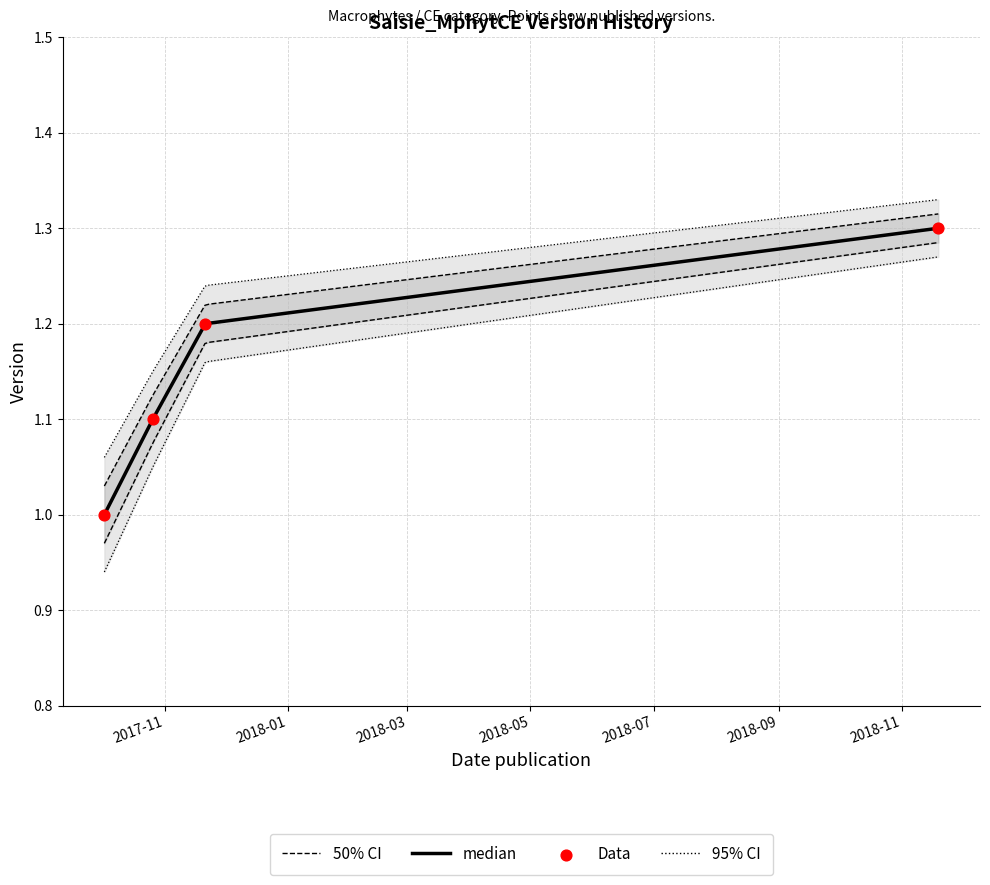

What is the ratio of the value at 2017-10-02 to the value at 2017-11-21?

0.8